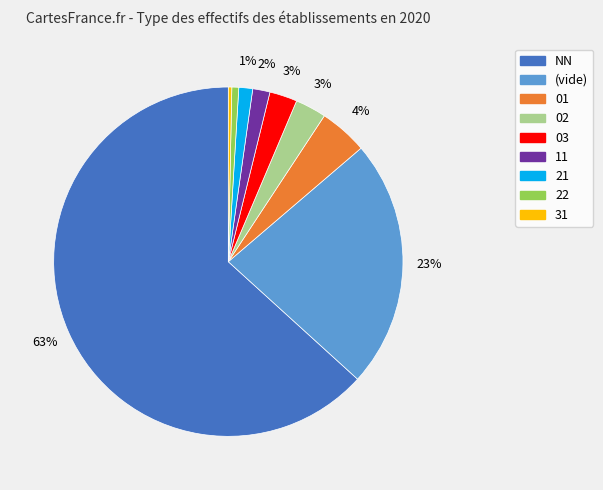

To the nearest percent, what portion does 22 represent?

1%